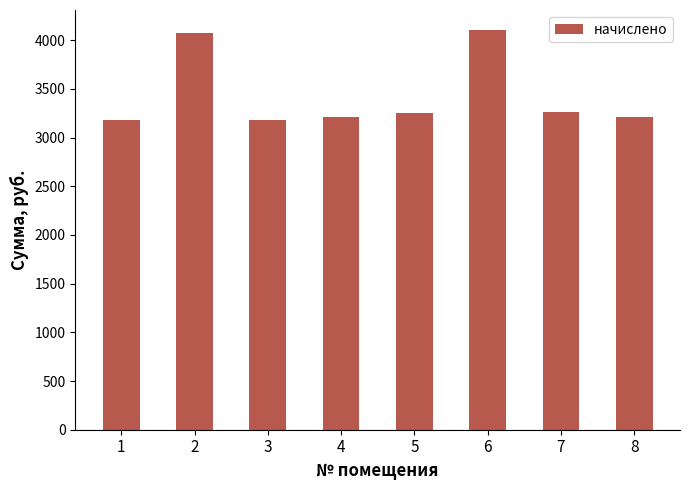

What is the greatest value displayed?

4103.9